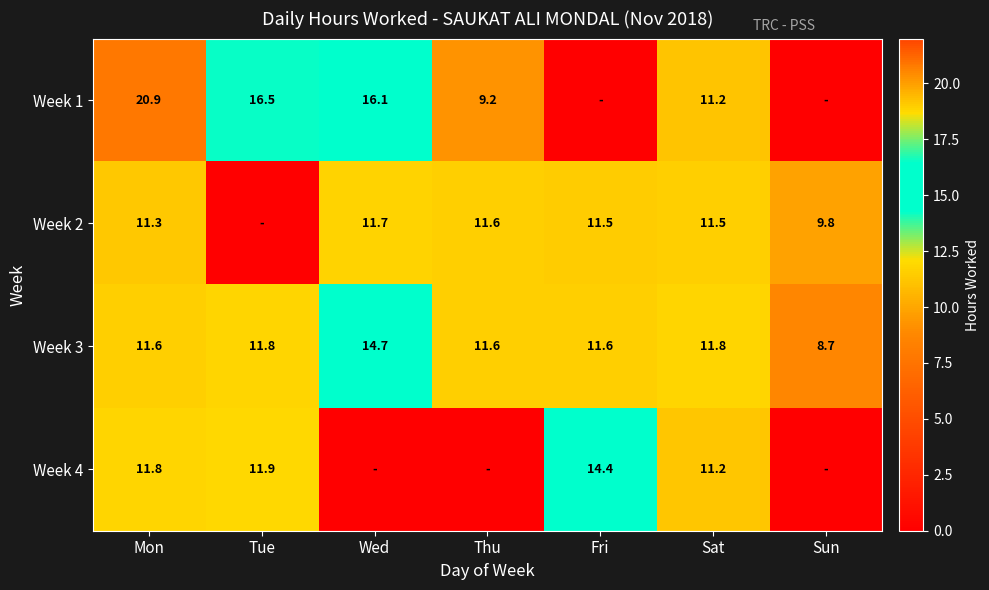

Is the value of Week 3 at Sun greater than the value of Week 2 at Mon?

No